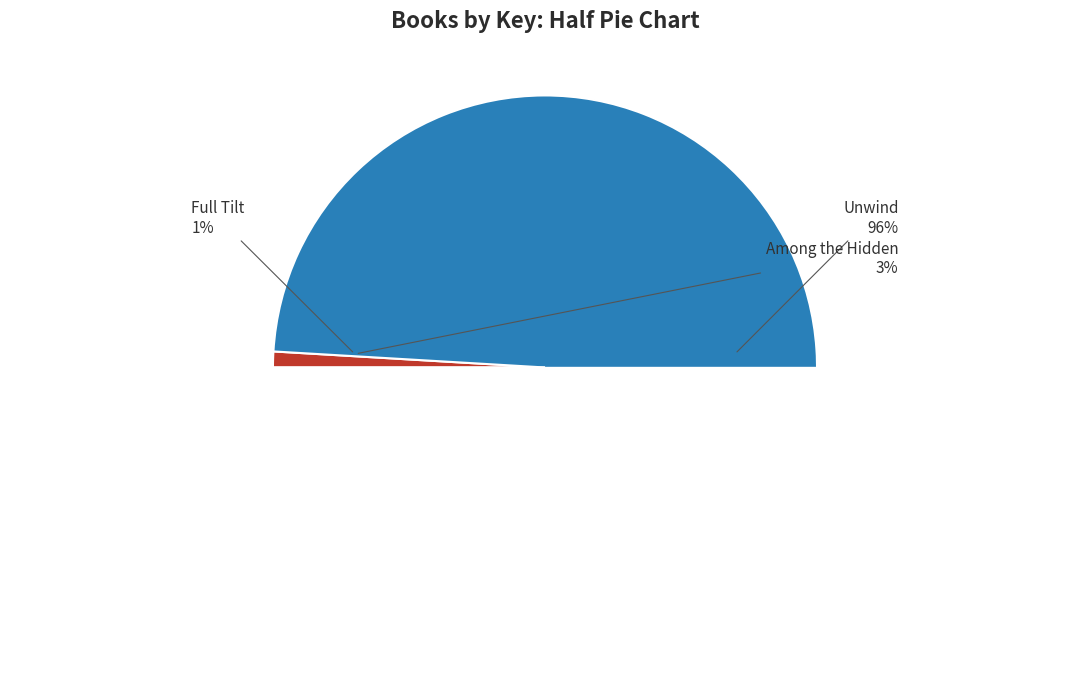

Rank the categories by value from highest to lowest.

Unwind, Among the Hidden, Full Tilt